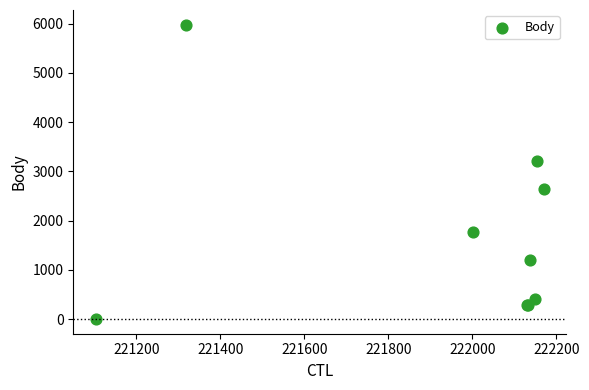

What Y value in the scatter plot is closest to 2990?

3220